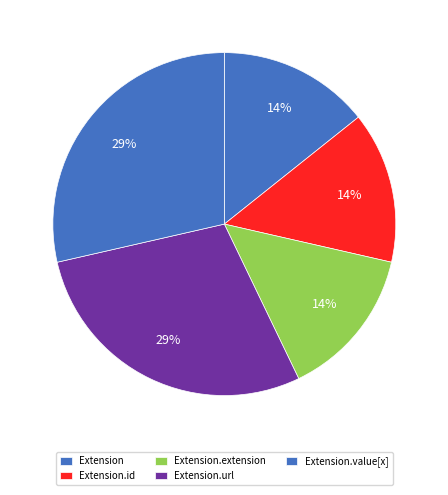

Rank the categories by value from highest to lowest.

Extension.url, Extension.value[x], Extension, Extension.id, Extension.extension